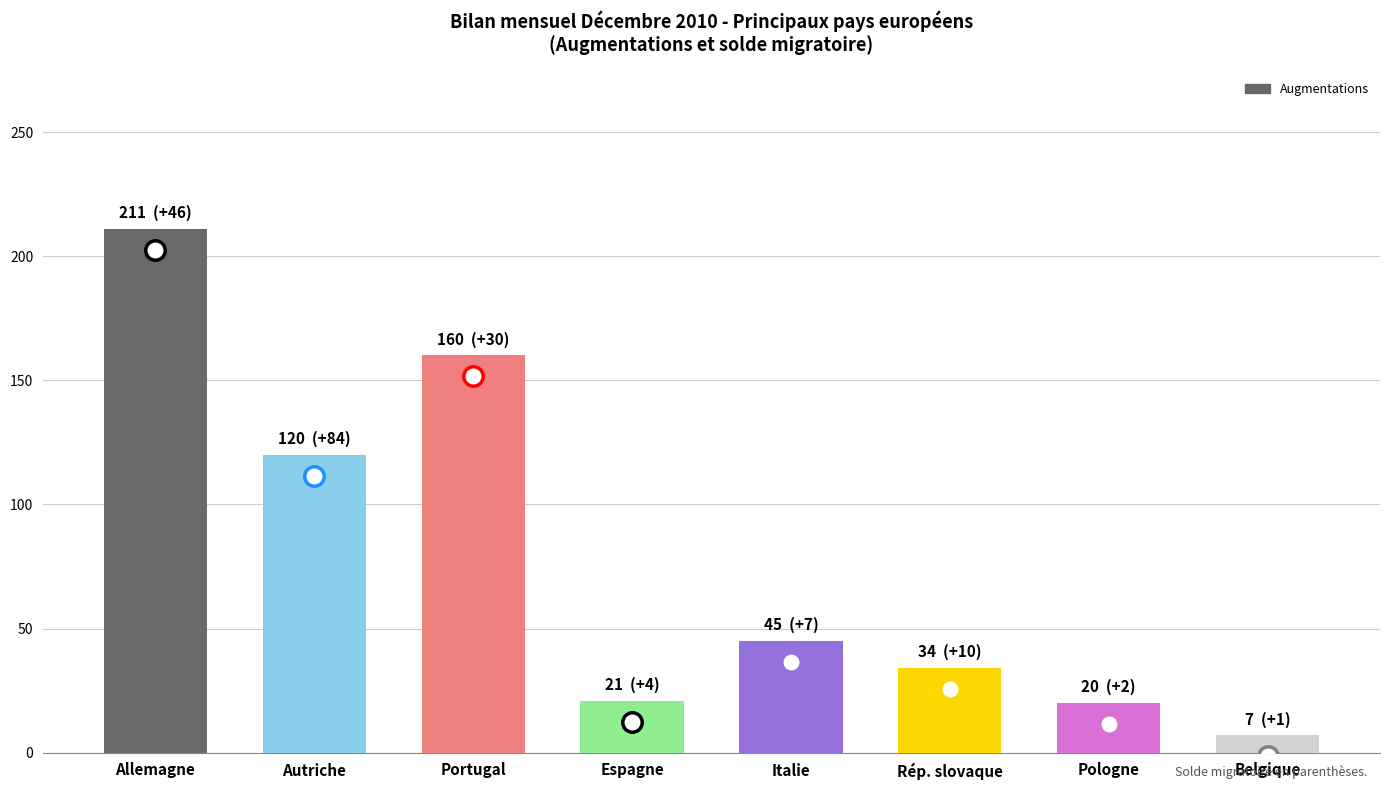

Are the bars horizontal?

No